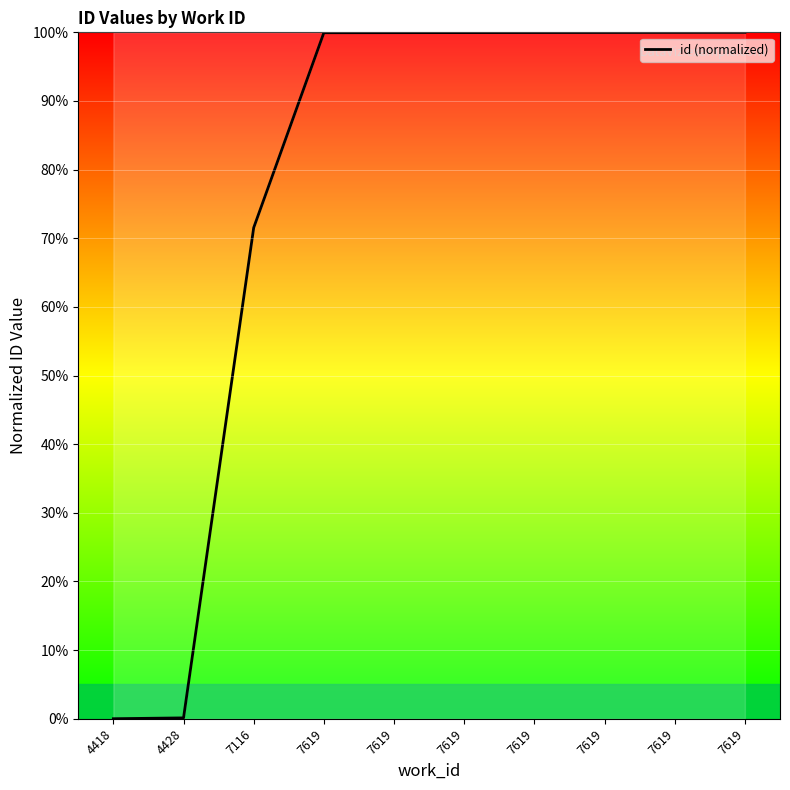

Is this an area chart (filled region under the line)?

No